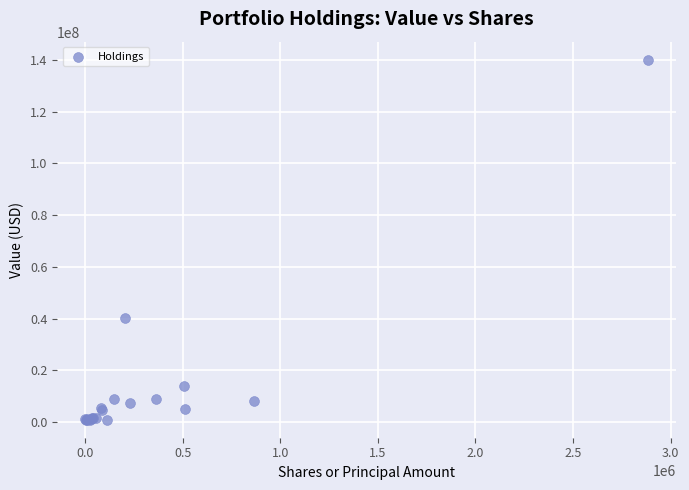

What Y value in the scatter plot is closest to 70535000?

40194000